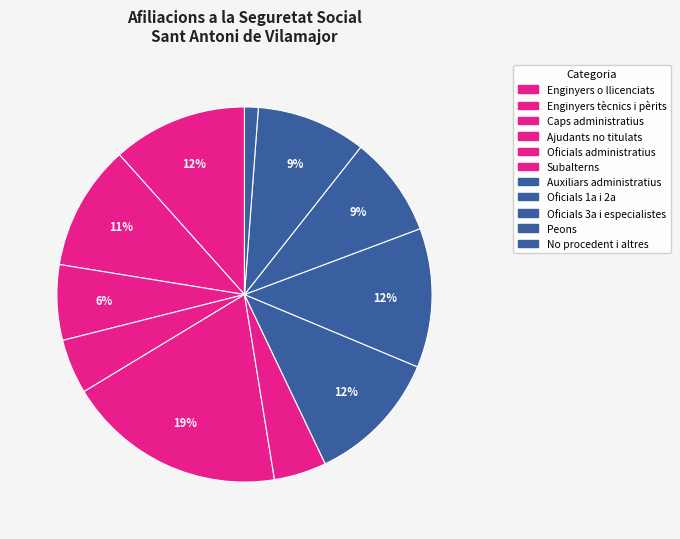

Which slice is the largest?

Oficials administratius